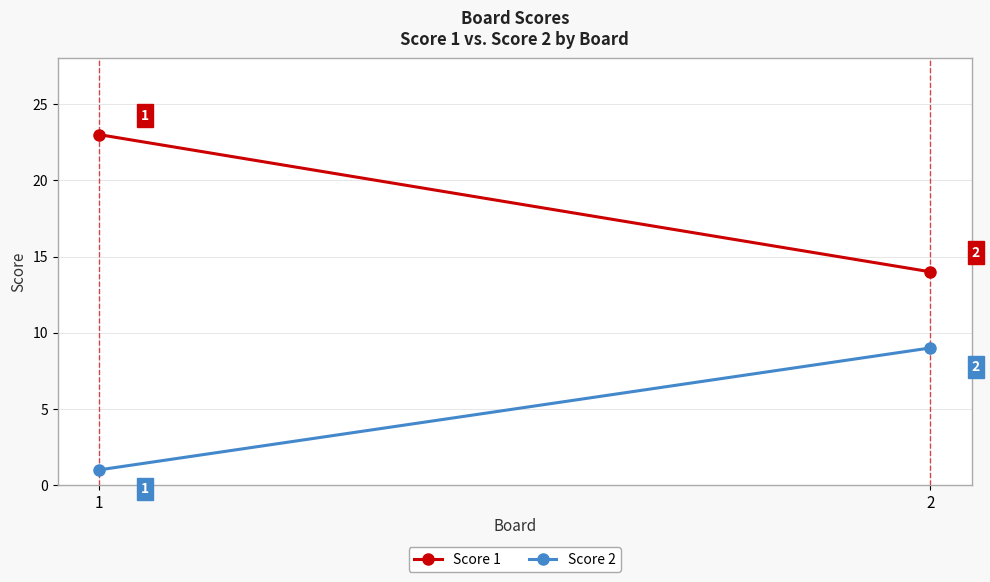

What is the total value across all series at 1?

24